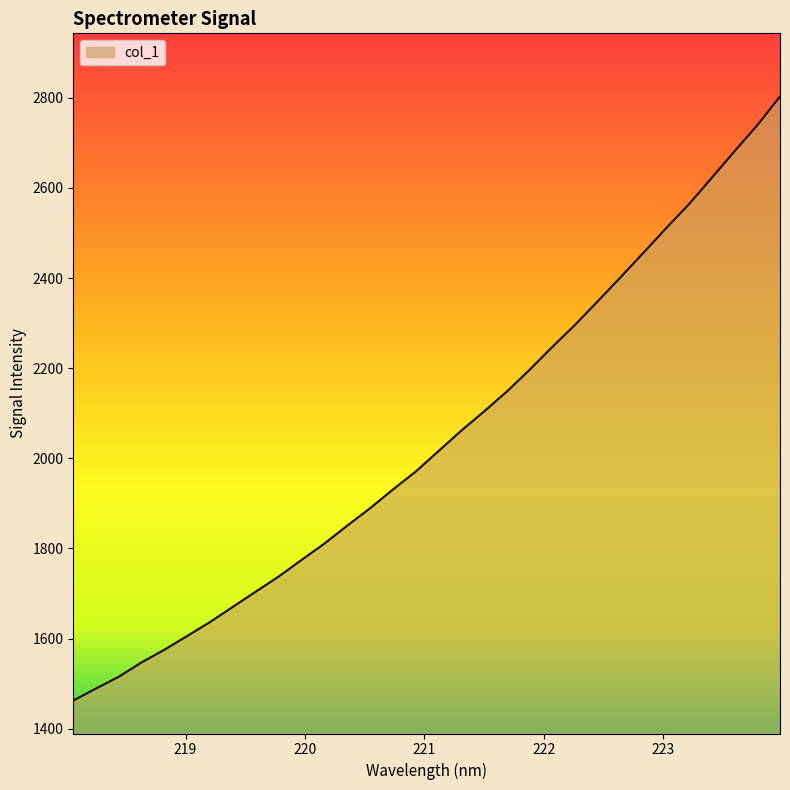

What is the minimum value shown in the chart?

1462.3